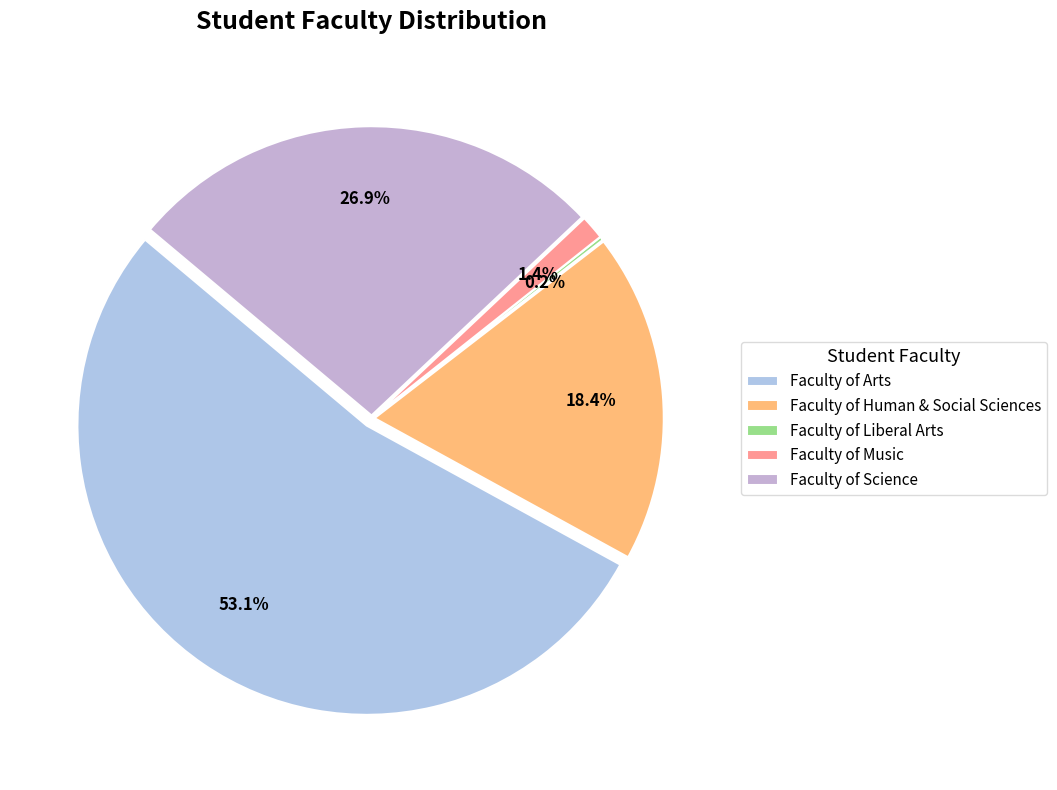

Approximately how many times larger is the value at Faculty of Human & Social Sciences compared to Faculty of Liberal Arts?

86.5